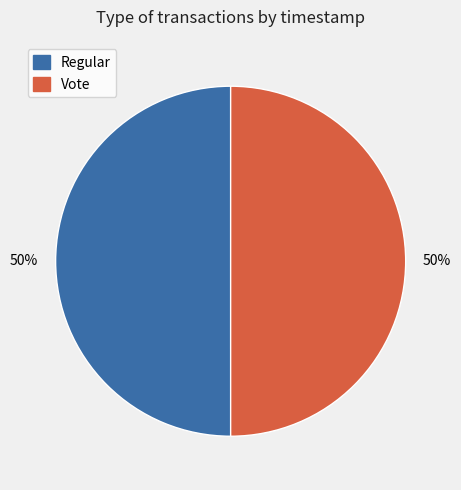

What percentage is the Vote slice, to the nearest percent?

50%